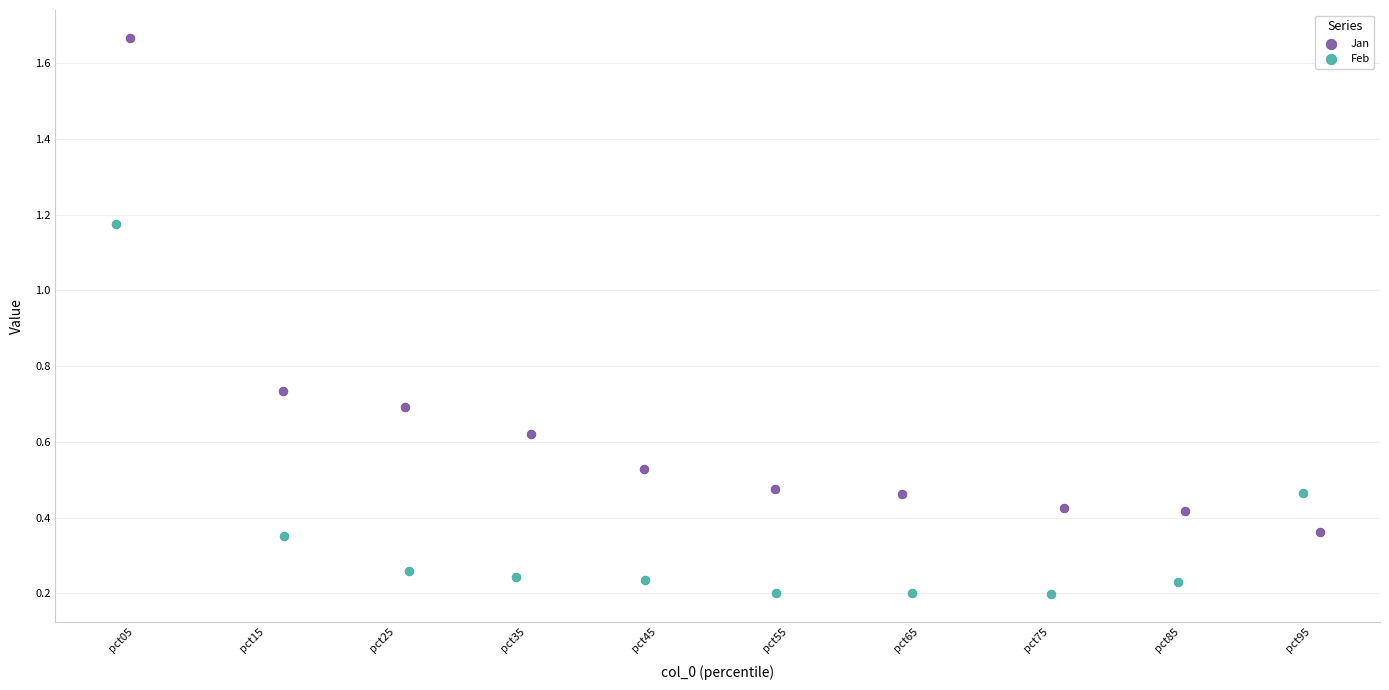

Which series contains the highest Y value?

Jan